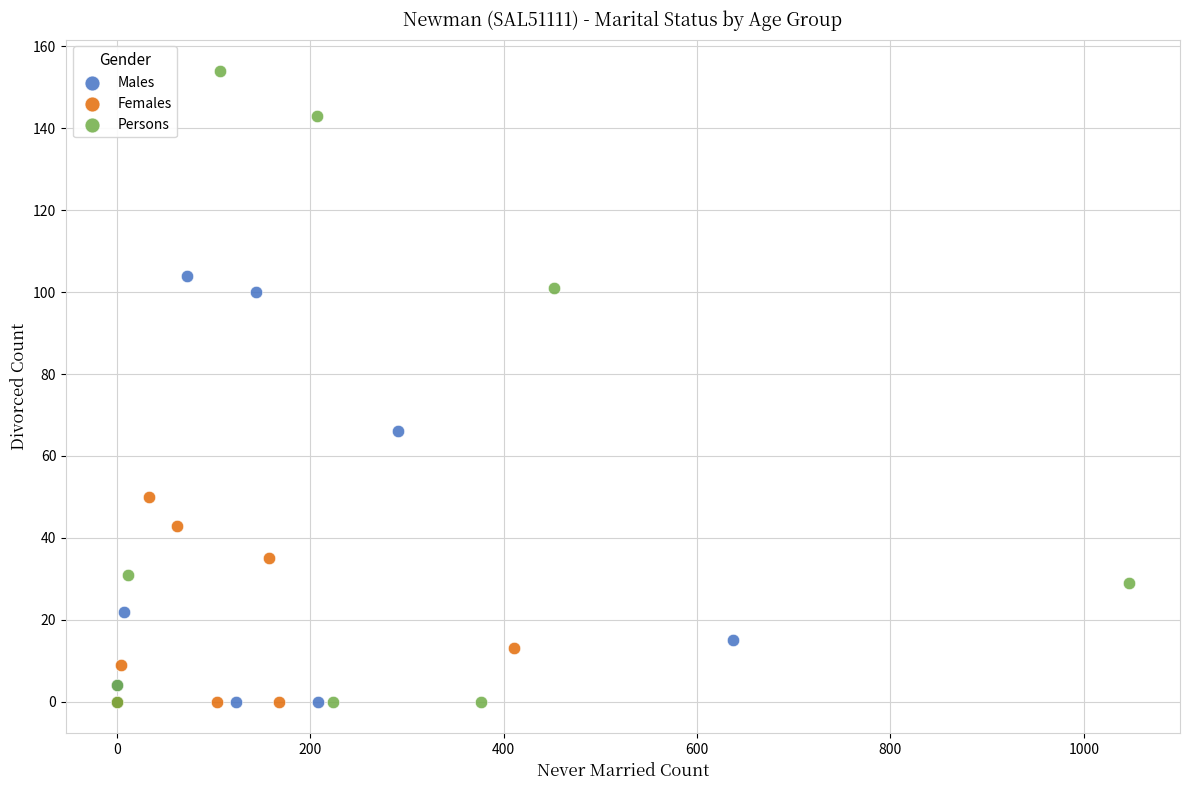

What are all the series names shown in the legend?

Males, Females, Persons